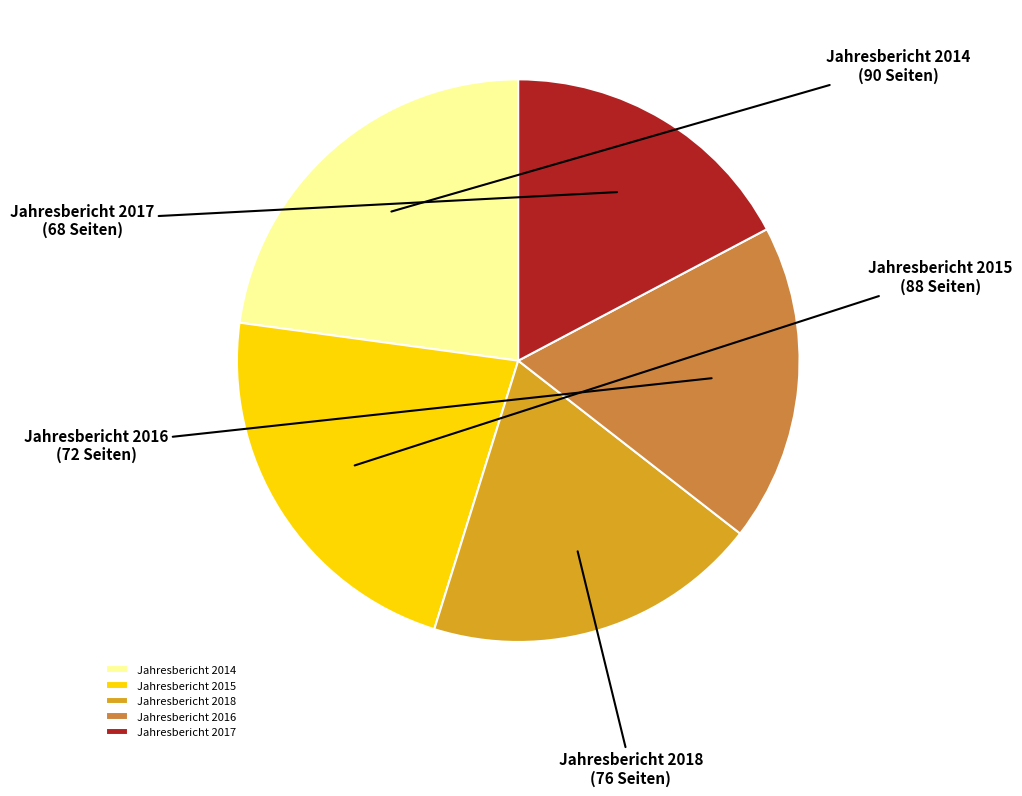

Rank the categories by value from lowest to highest.

Jahresbericht 2017, Jahresbericht 2016, Jahresbericht 2018, Jahresbericht 2015, Jahresbericht 2014